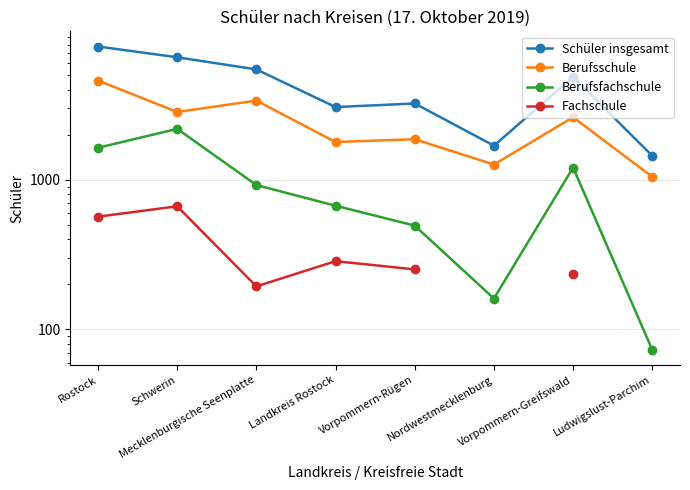

What is the minimum value for Fachschule?

194.0